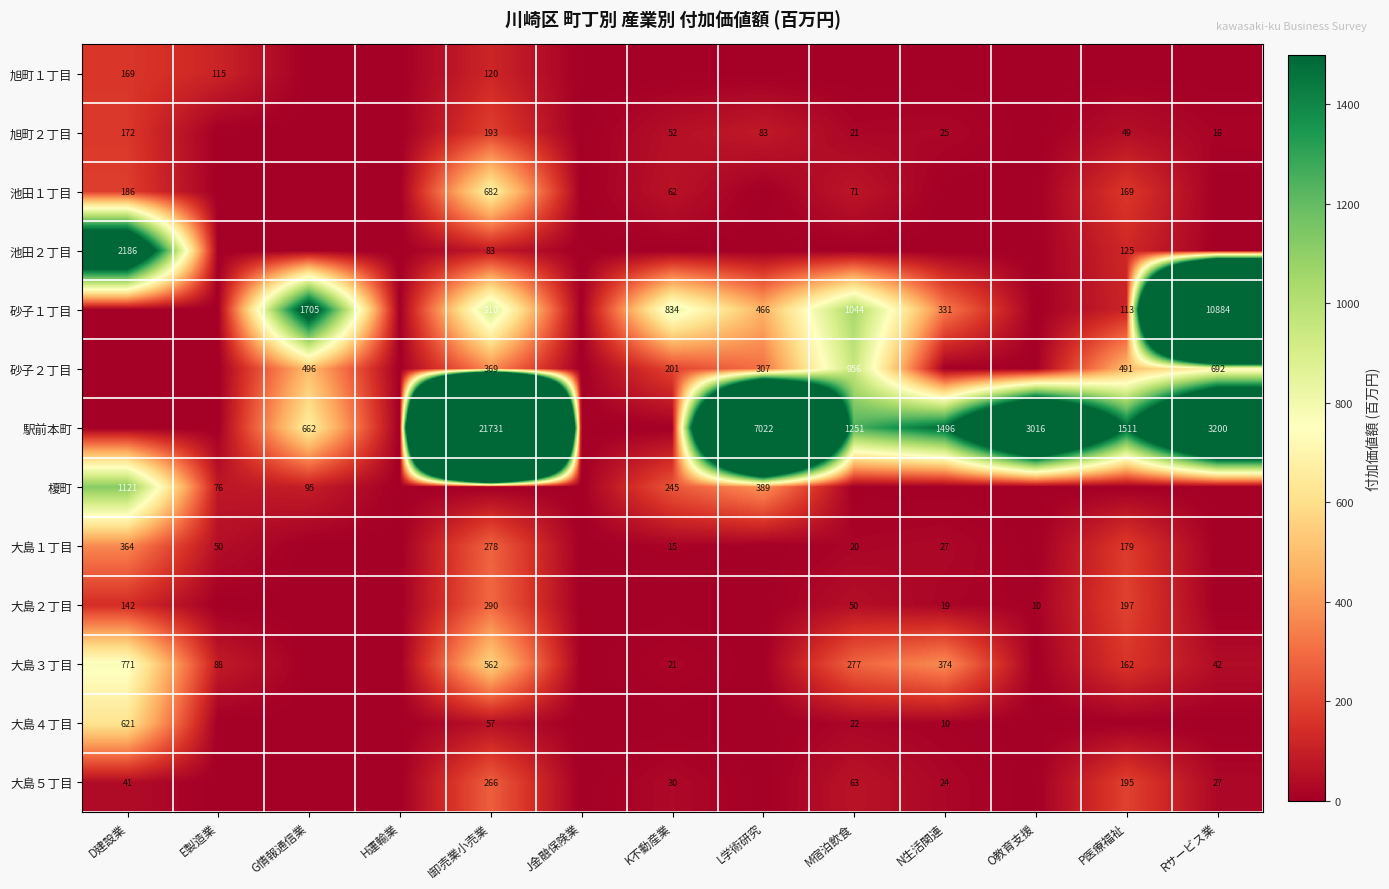

The 砂子２丁目 series shows 956 at M宿泊飲食. True or false?

True